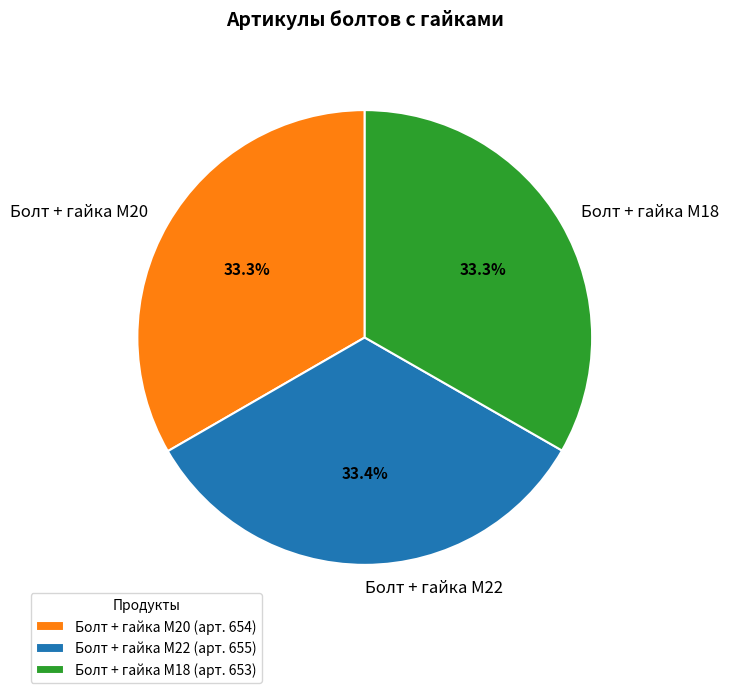

Count the number of slices in the pie.

3